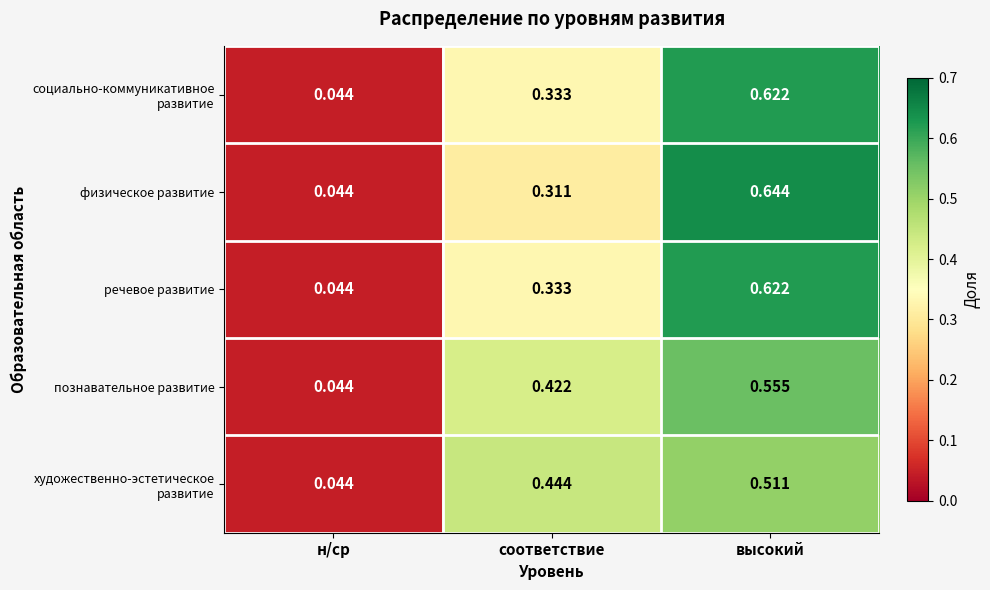

Which series has the largest range (max minus min)?

физическое развитие